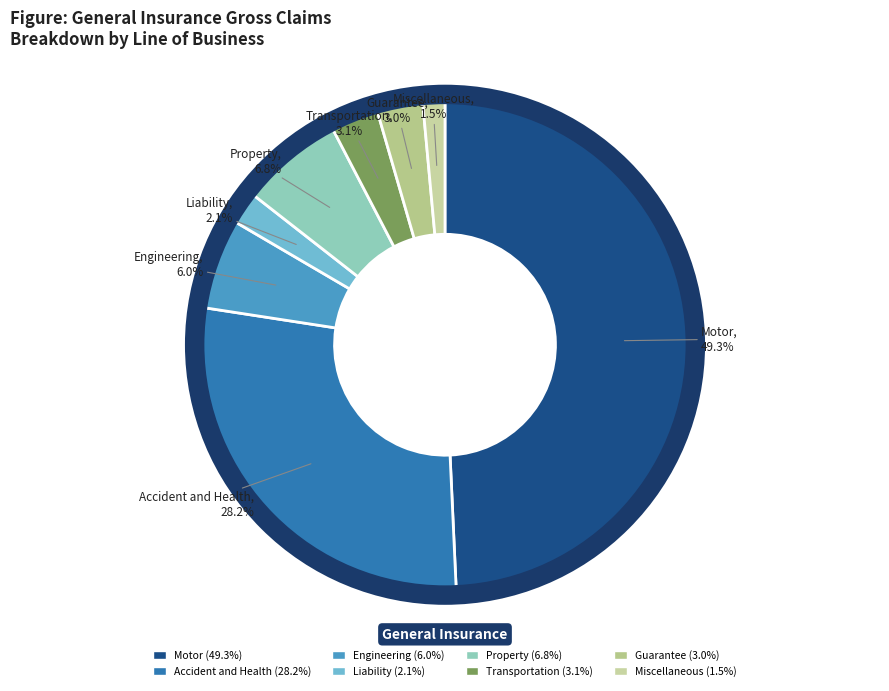

Is Engineering the majority of the pie?

No